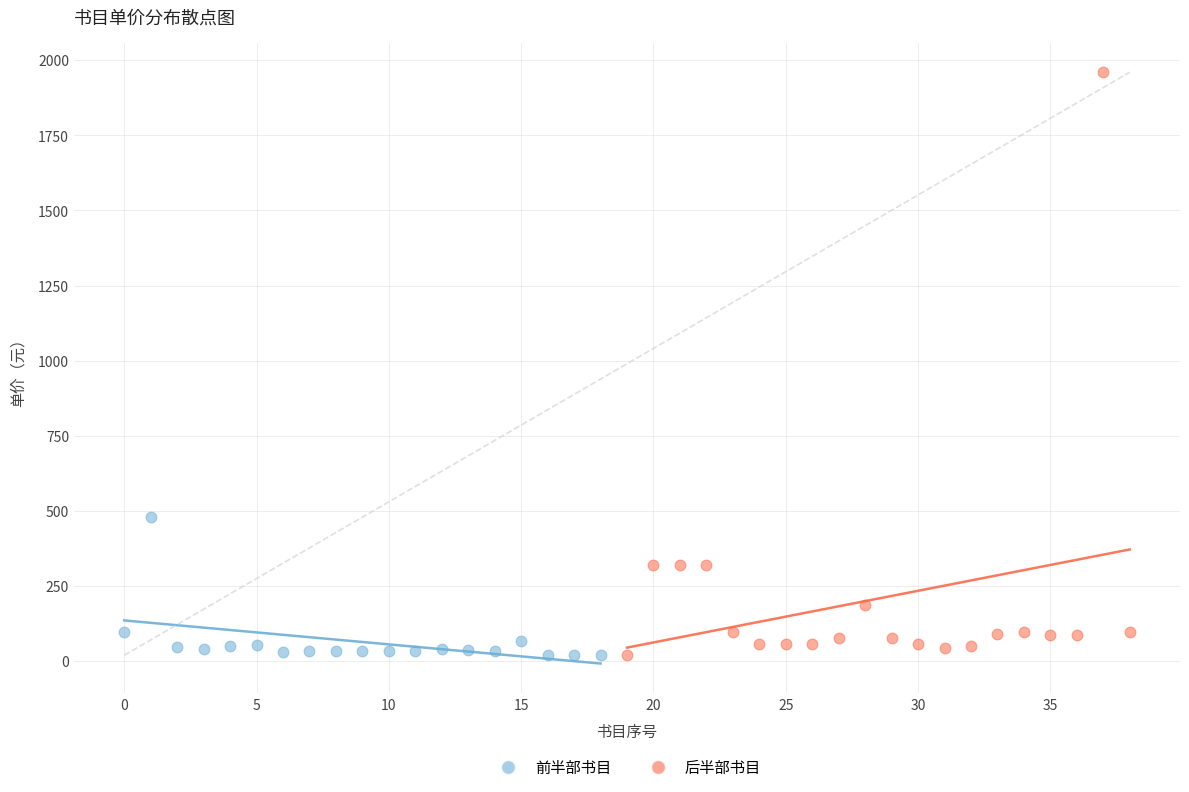

Which series has the largest Y range (max minus min)?

后半部书目